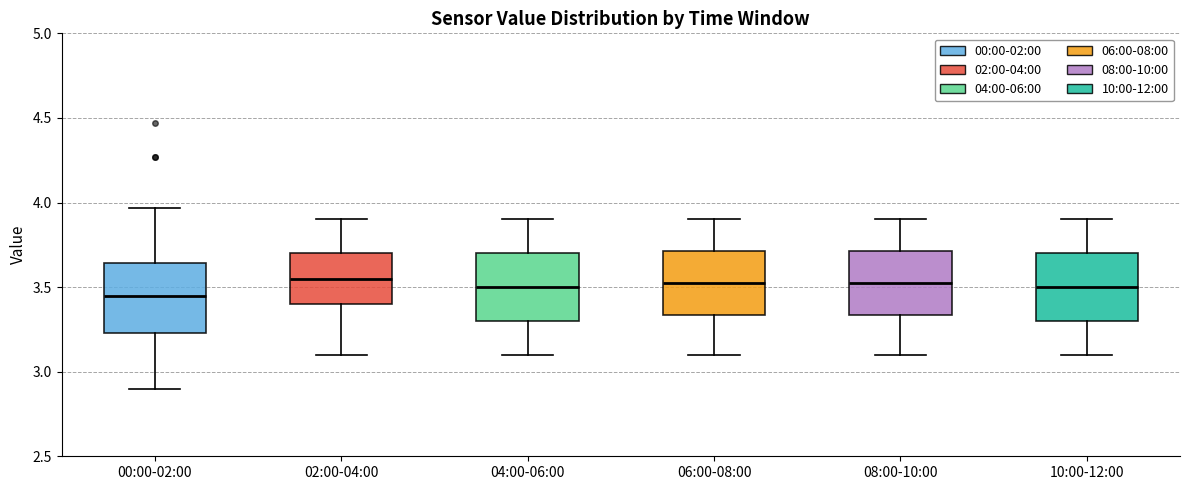

Reading left to right, read every box against the y-axis: the position of its median line, the range the box covers, and the ends of its whiskers. The values are not printed on the chart, so give them approximately, as read against the axis.

00:00-02:00: median 3.45, box 3.25 to 3.65, whiskers 2.90 to 3.95
02:00-04:00: median 3.55, box 3.40 to 3.70, whiskers 3.10 to 3.90
04:00-06:00: median 3.50, box 3.30 to 3.70, whiskers 3.10 to 3.90
06:00-08:00: median 3.55, box 3.35 to 3.70, whiskers 3.10 to 3.90
08:00-10:00: median 3.55, box 3.35 to 3.70, whiskers 3.10 to 3.90
10:00-12:00: median 3.50, box 3.30 to 3.70, whiskers 3.10 to 3.90